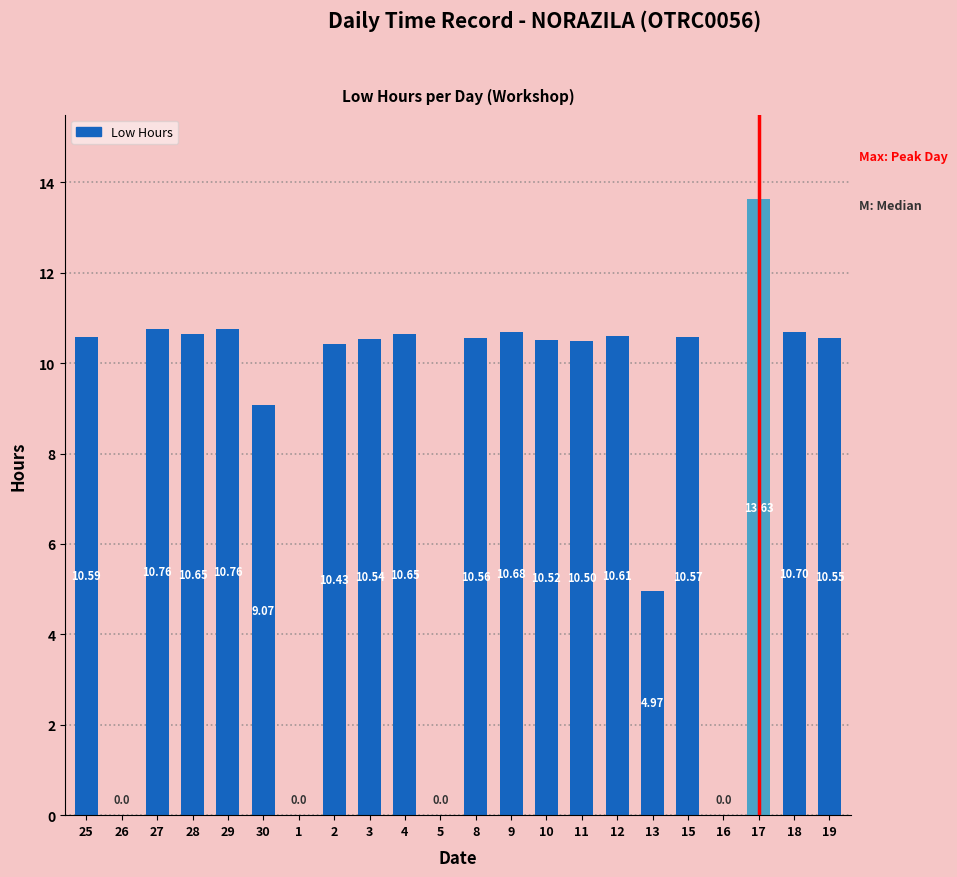

What is the sum of the values at 25 and 29?

21.4